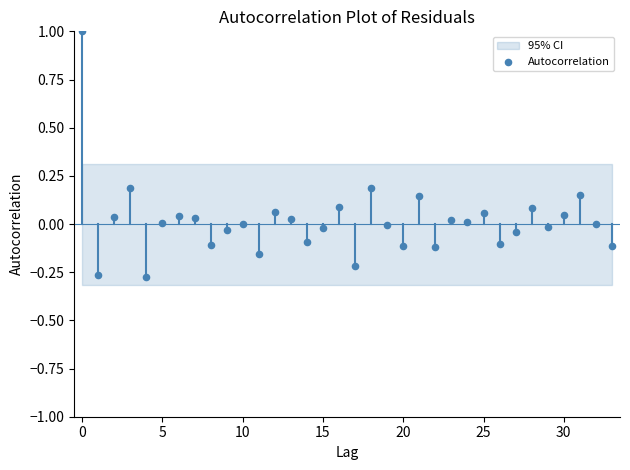

What is the range of Y values (max minus min)?

1.3